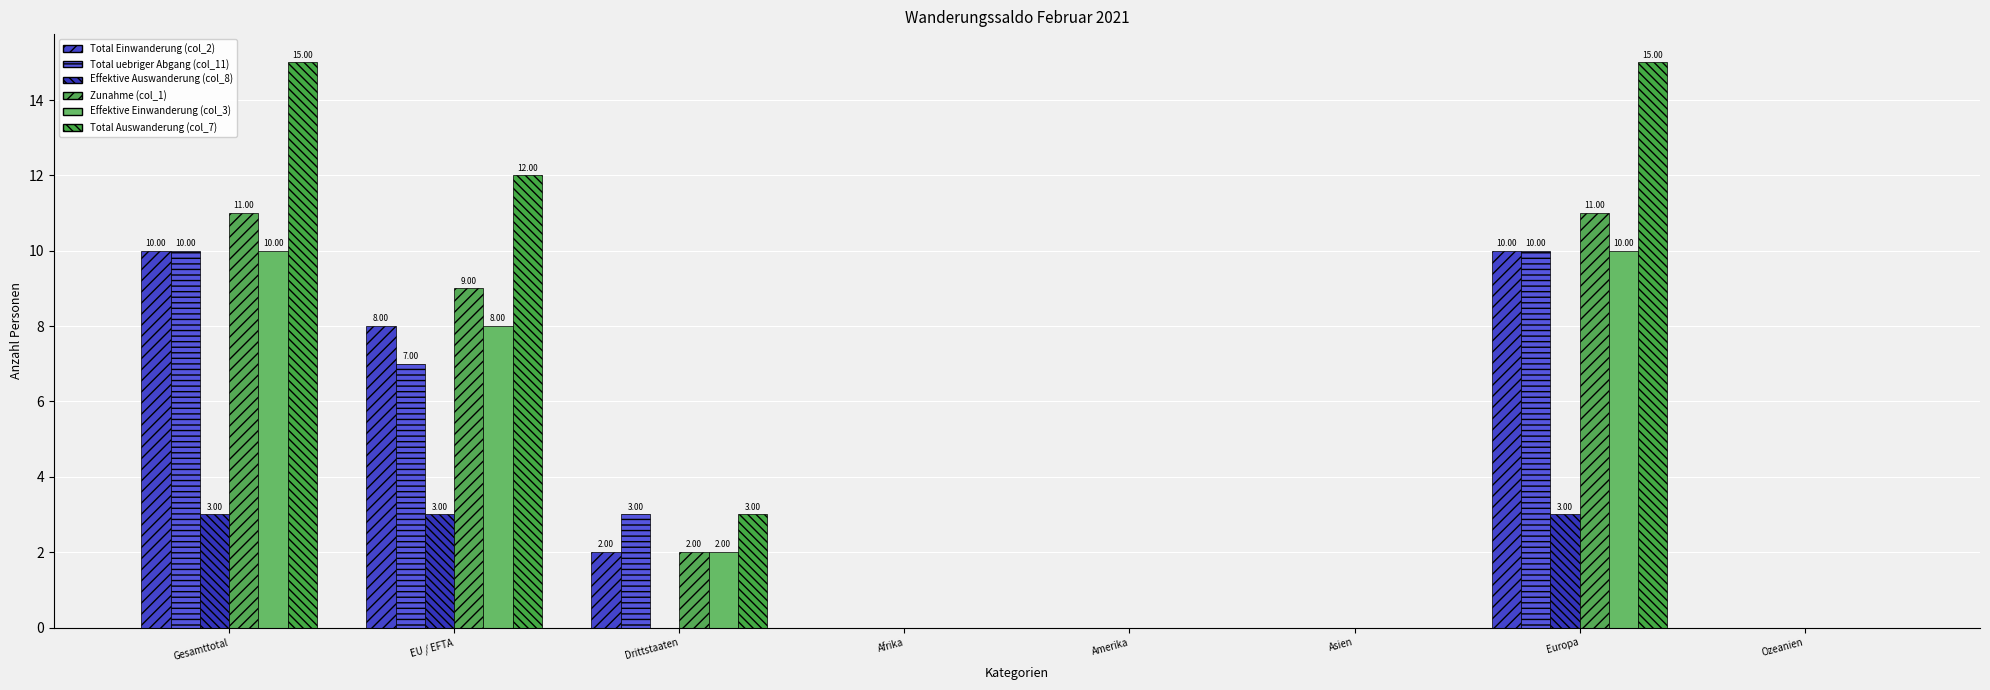

How many data points does each series have?

8